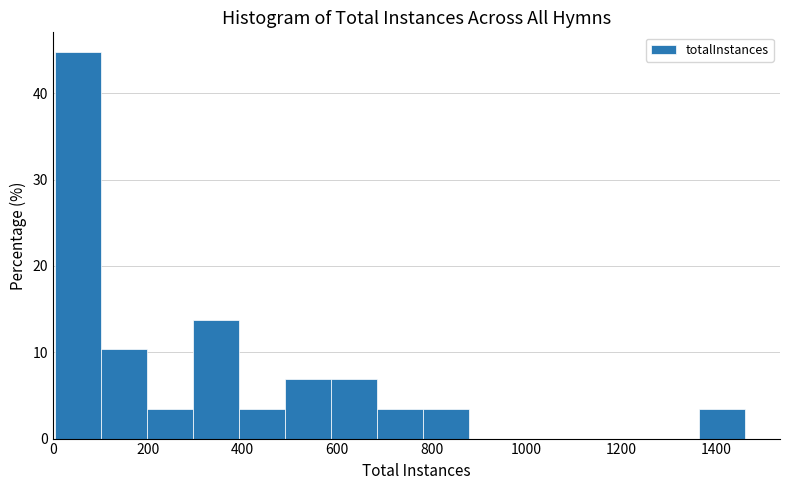

Over which range of the x-axis is the bar tallest?

0 to 100